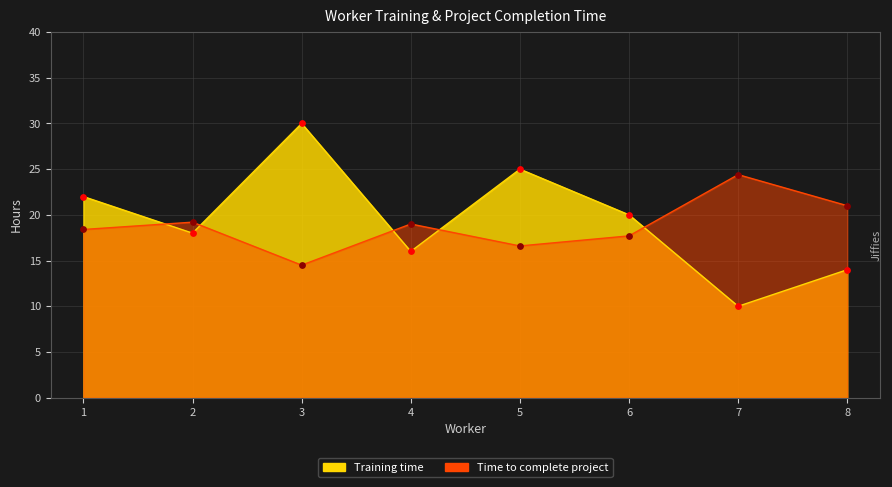

Is the value of Training time at 7 greater than the value of Time to complete project at 1?

No